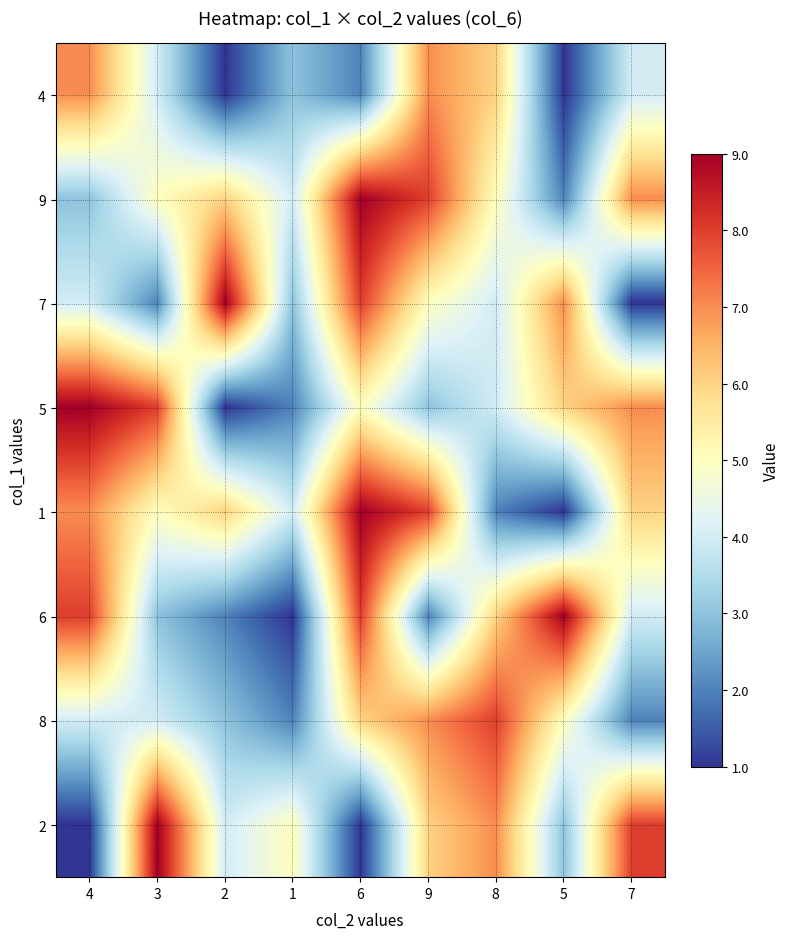

What is the maximum value shown in the chart?

9